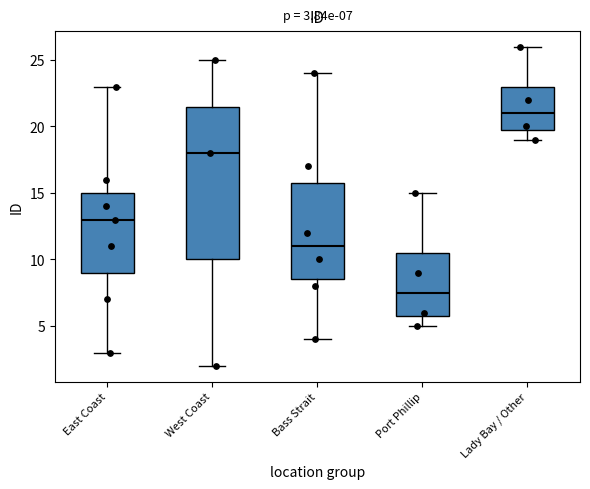

Which box's median line is the highest?

Lady Bay / Other